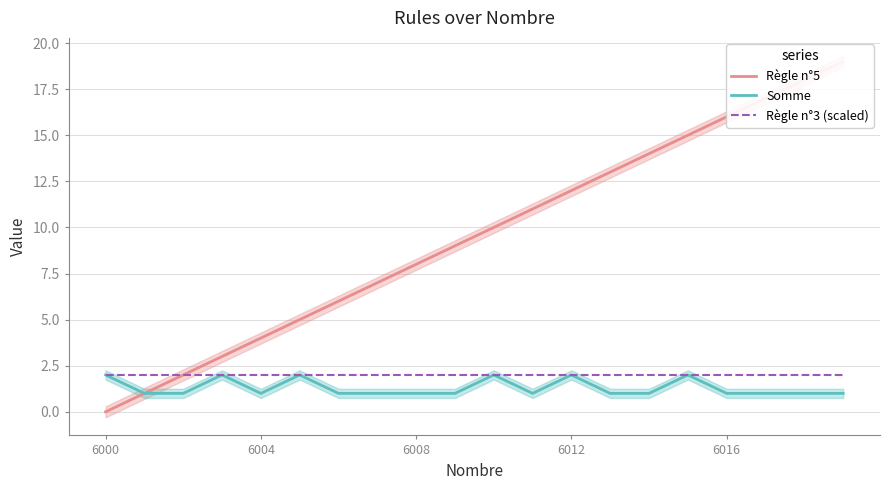

What is the highest value of the Règle n°3 (scaled) series?

2